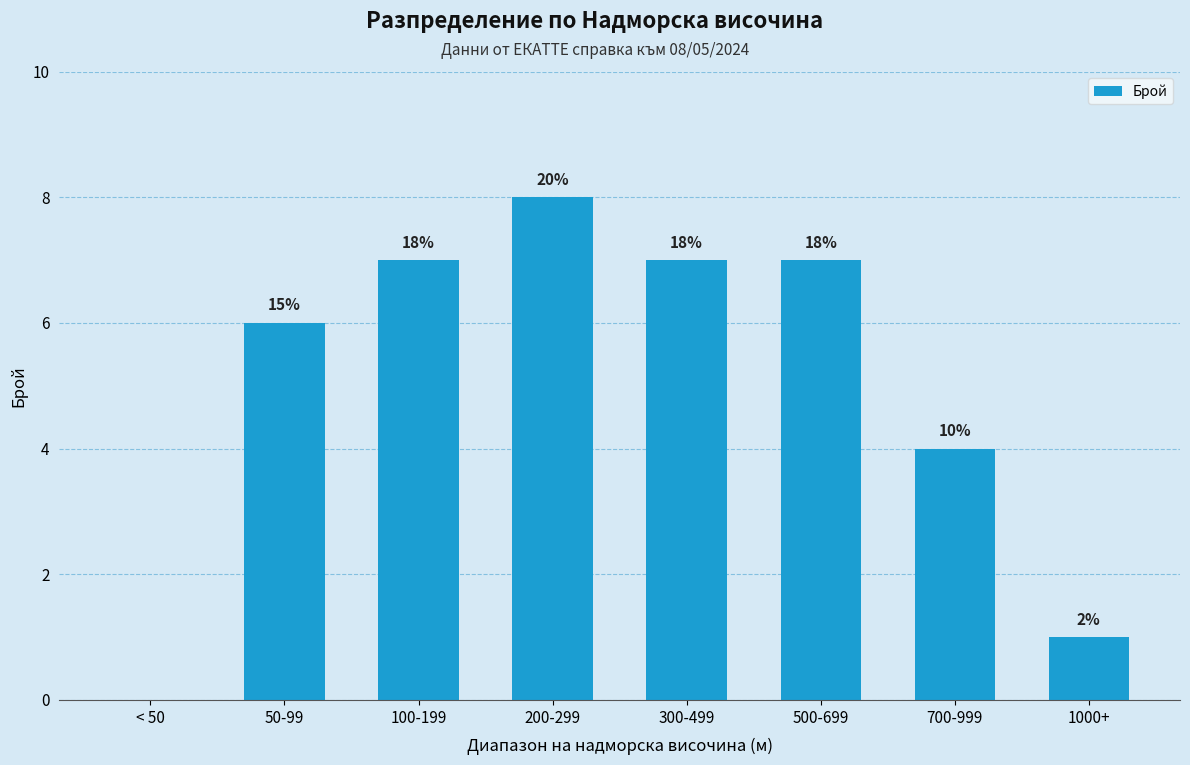

Read the value at 200-299.

8